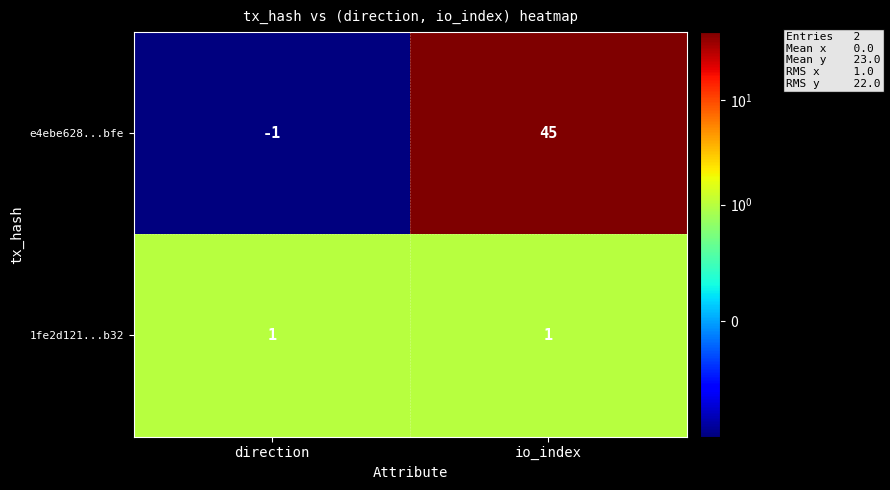

Rank the series by their maximum value, from highest to lowest.

e4ebe628...bfe, 1fe2d121...b32